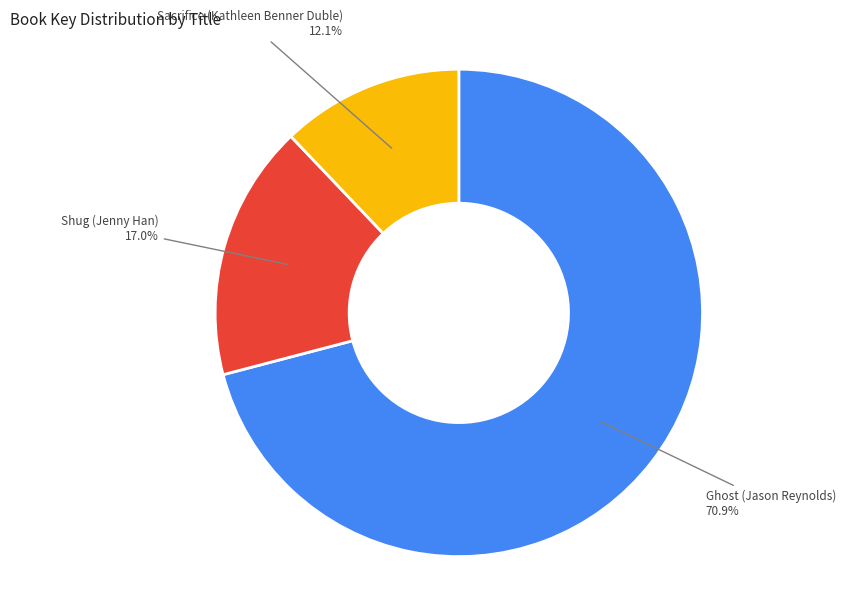

Does any single category account for the majority?

Yes